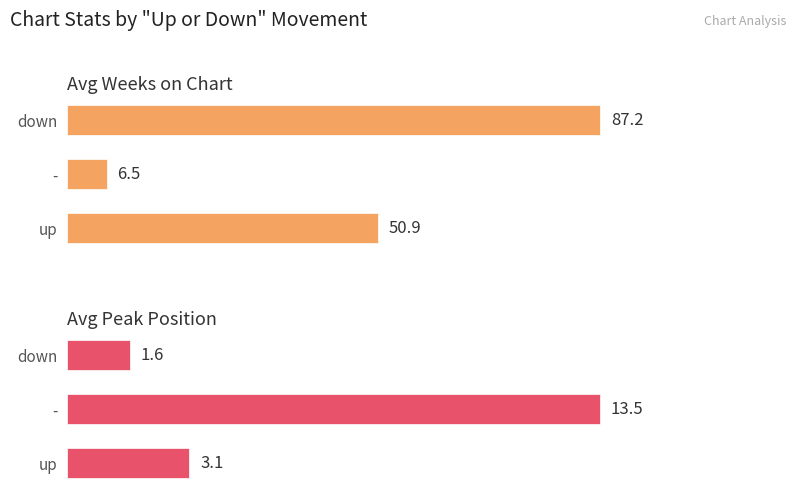

What is the difference between the maximum and minimum values in the Avg Peak Position series?

11.9